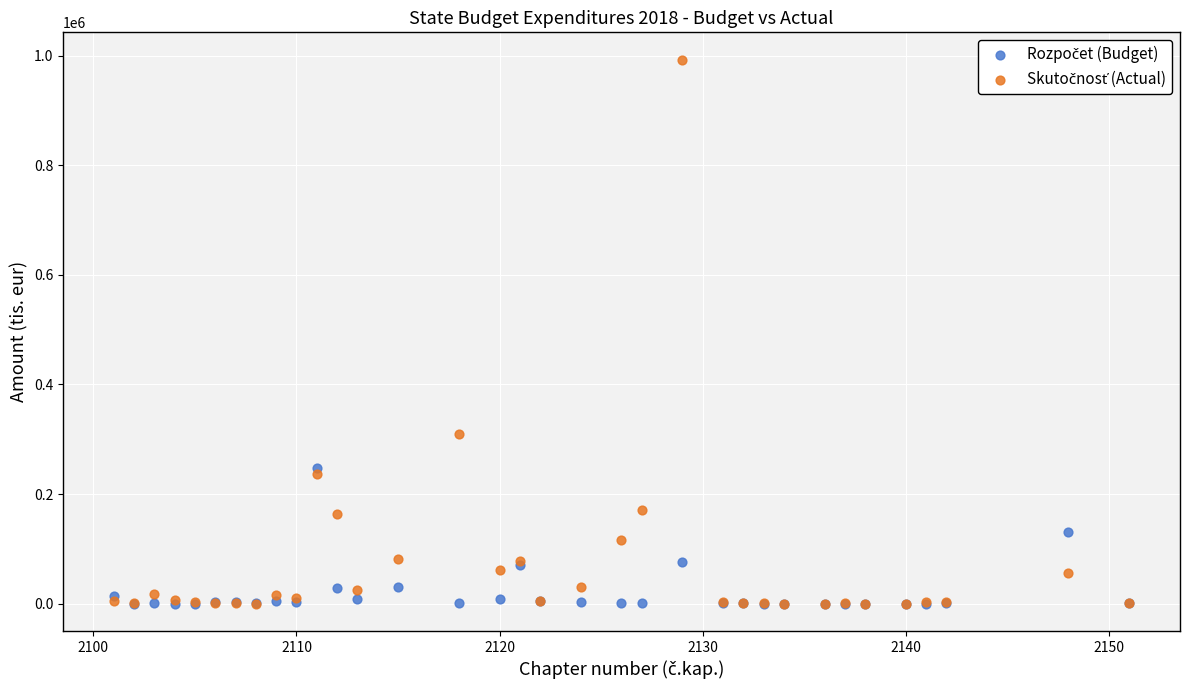

Across all series, what Y value is closest to 496455?

309953